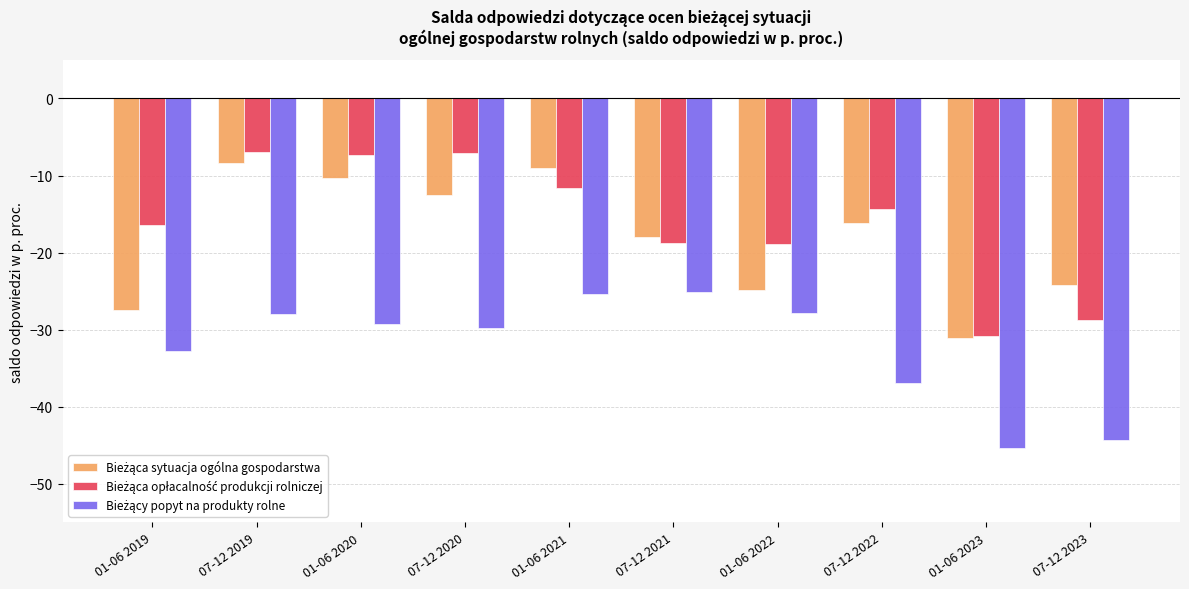

What is the spread (max minus min) of values at 01-06 2022?

8.9